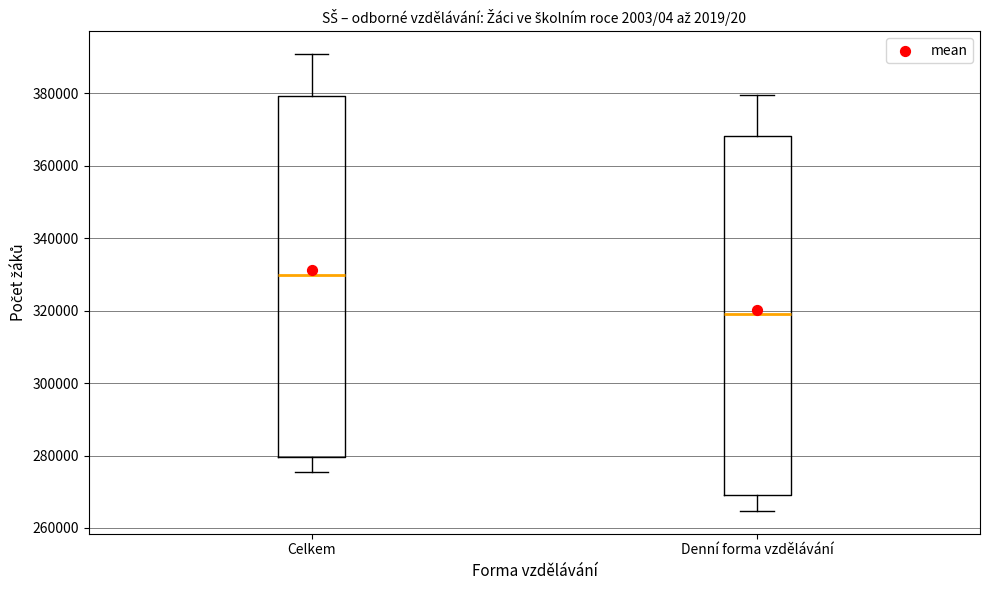

Where does the upper whisker of the box for Celkem end on the y-axis? The values are not printed on the chart, so give them approximately, as read against the axis.

390000